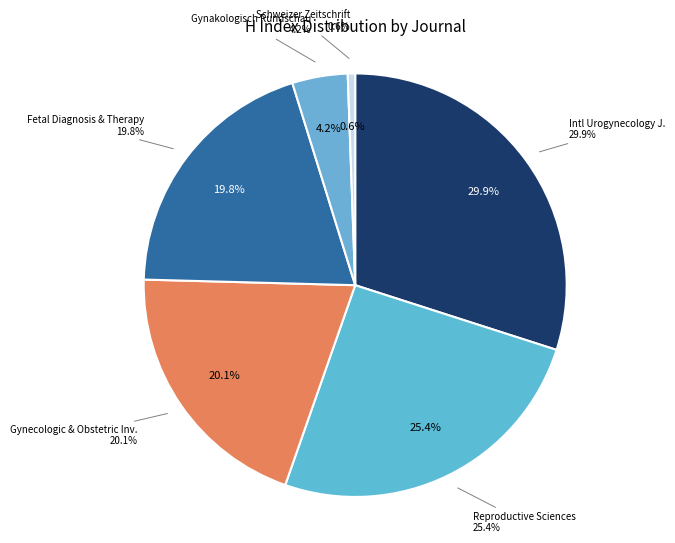

Count the number of slices in the pie.

6